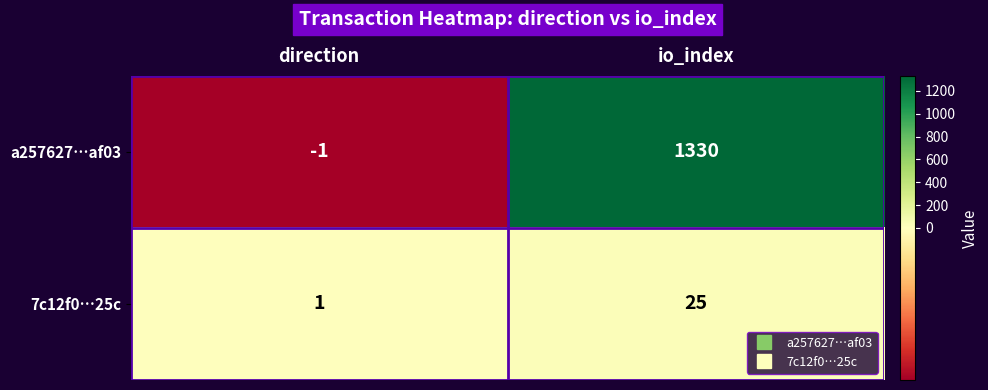

At how many categories does at least one series exceed 861?

1